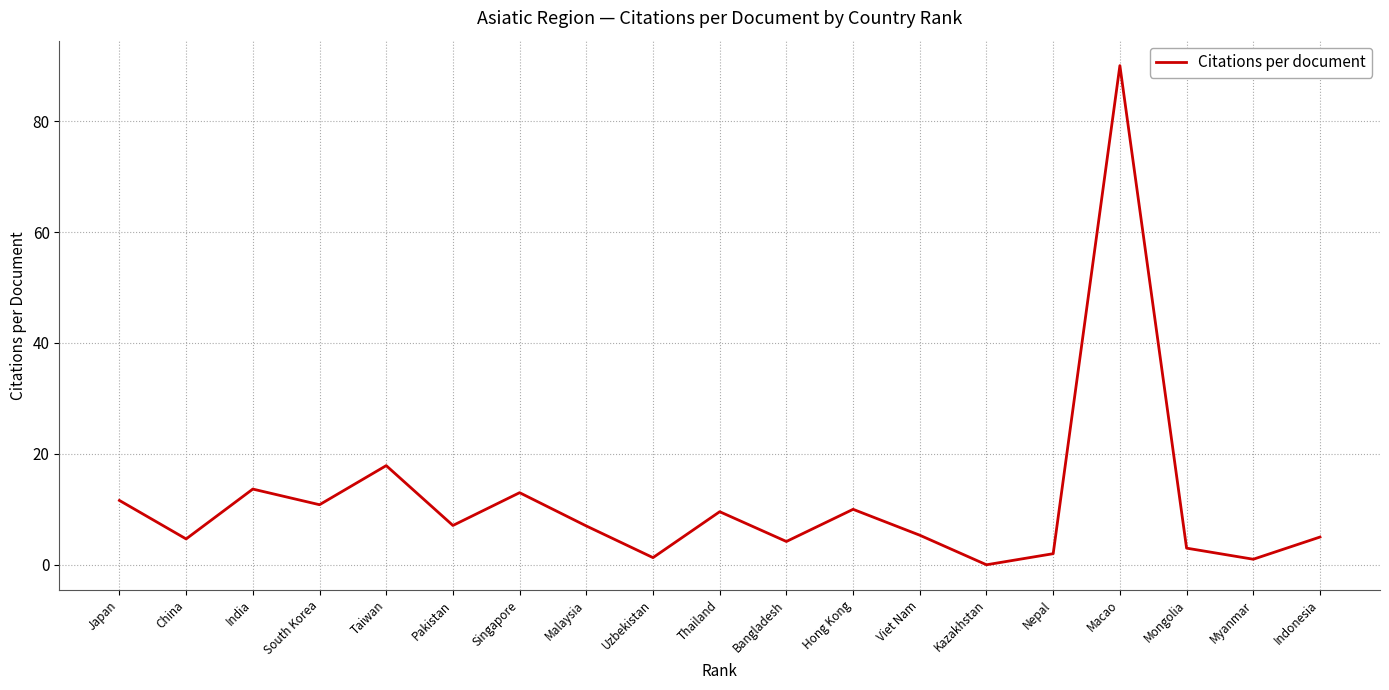

At which category does the data reach its first local peak?

India